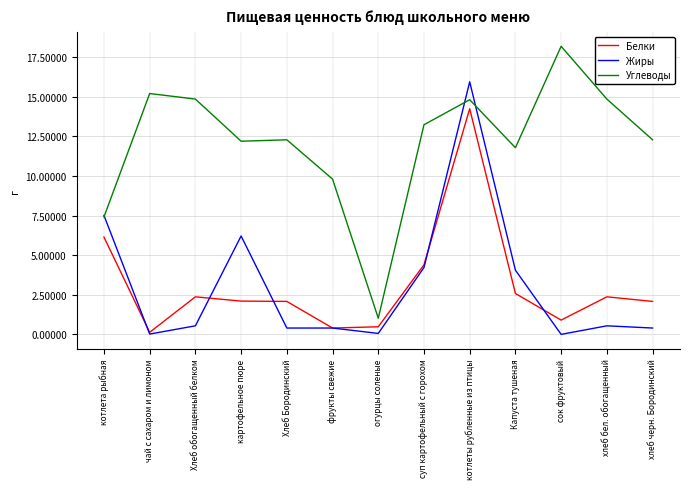

What is the lowest value of the Углеводы series?

1.0